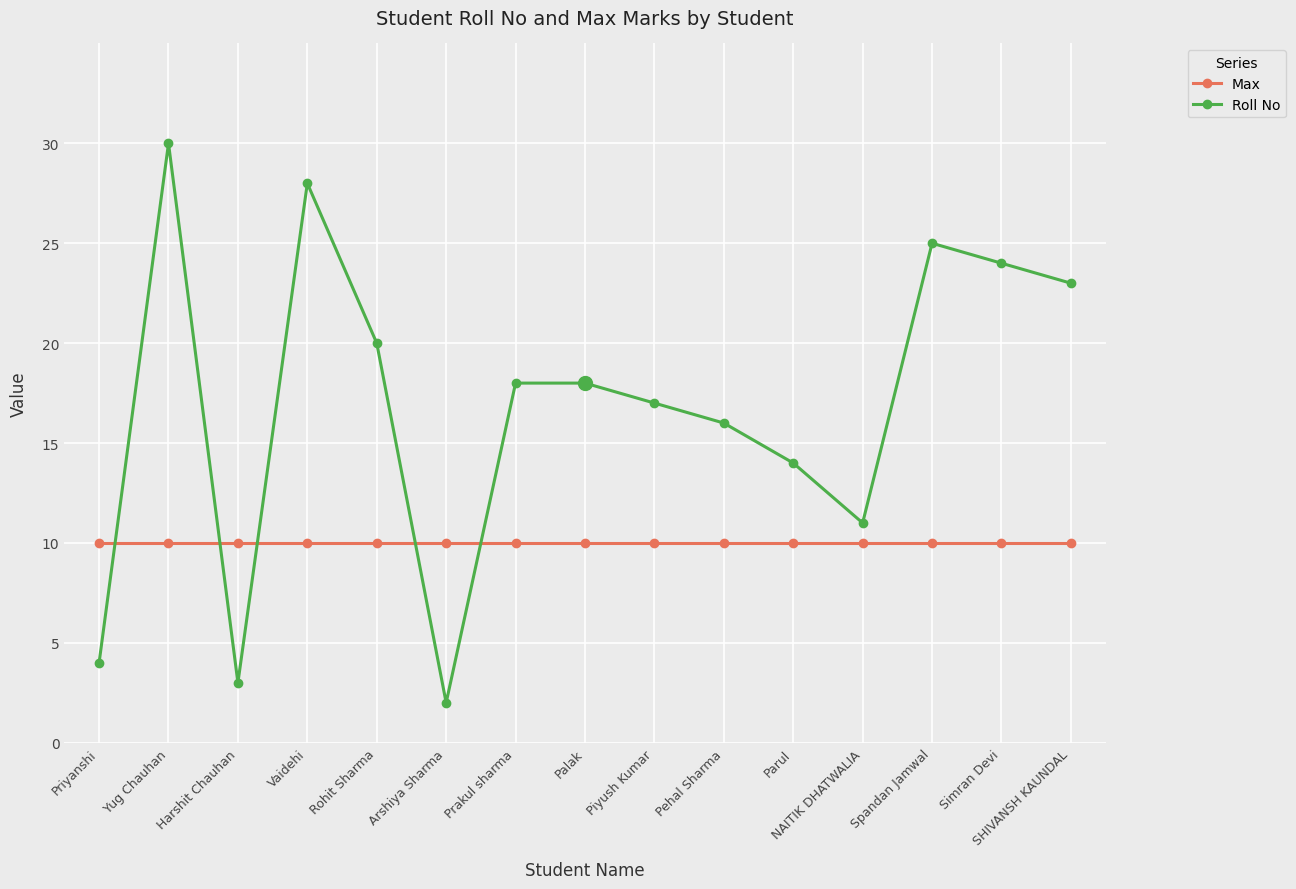

True or false: Roll No has more than 1 interior local peaks.

True